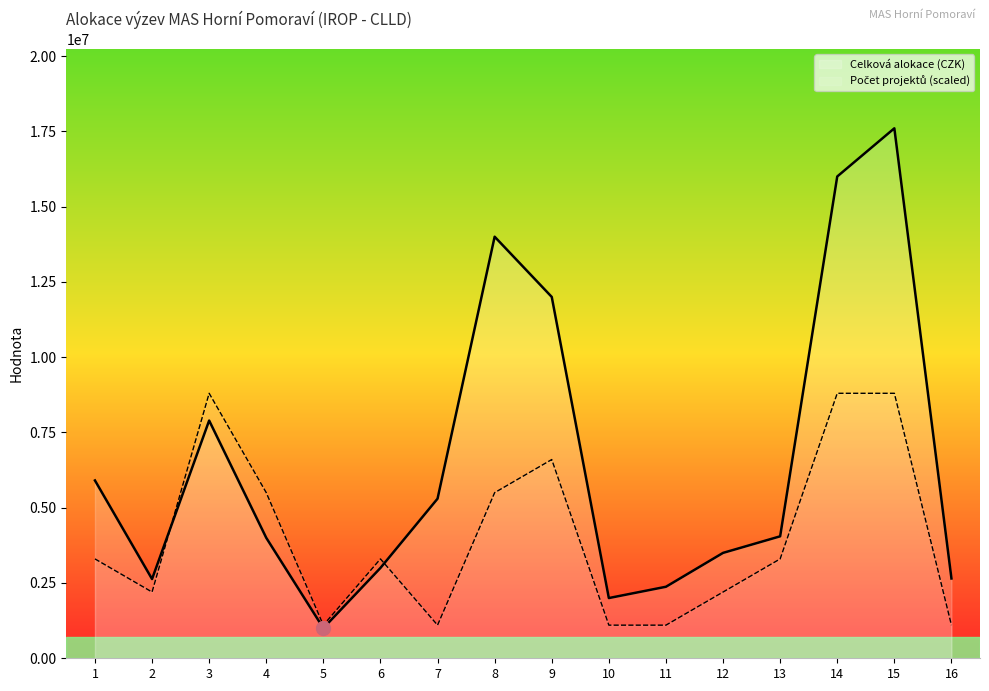

Reading left to right, what are all the values shown in this chart?

Celková alokace (CZK): 1=5905263	2=2631578	3=7894736	4=4000000	5=1000000	6=3000000	7=5300000	8=14000000	9=12000000	10=2000000	11=2375000	12=3500000	13=4050000	14=16000000	15=17600000	16=2650000
Počet projektů (scaled): 1=3300000	2=2200000	3=8800000	4=5500000	5=1100000	6=3300000	7=1100000	8=5500000	9=6600000	10=1100000	11=1100000	12=2200000	13=3300000	14=8800000	15=8800000	16=1100000